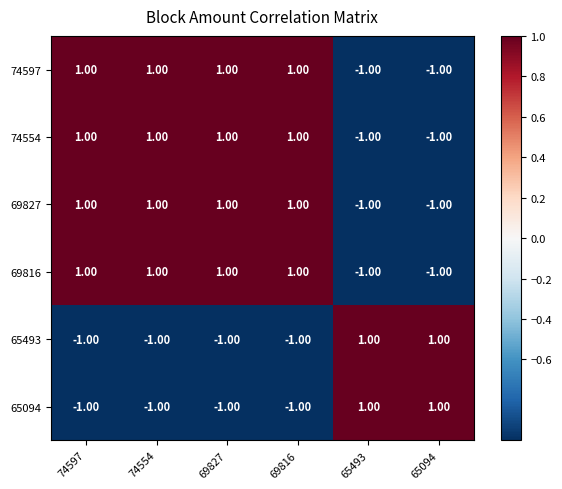

Is the value of 69827 at 74597 greater than the value of 69816 at 65094?

Yes